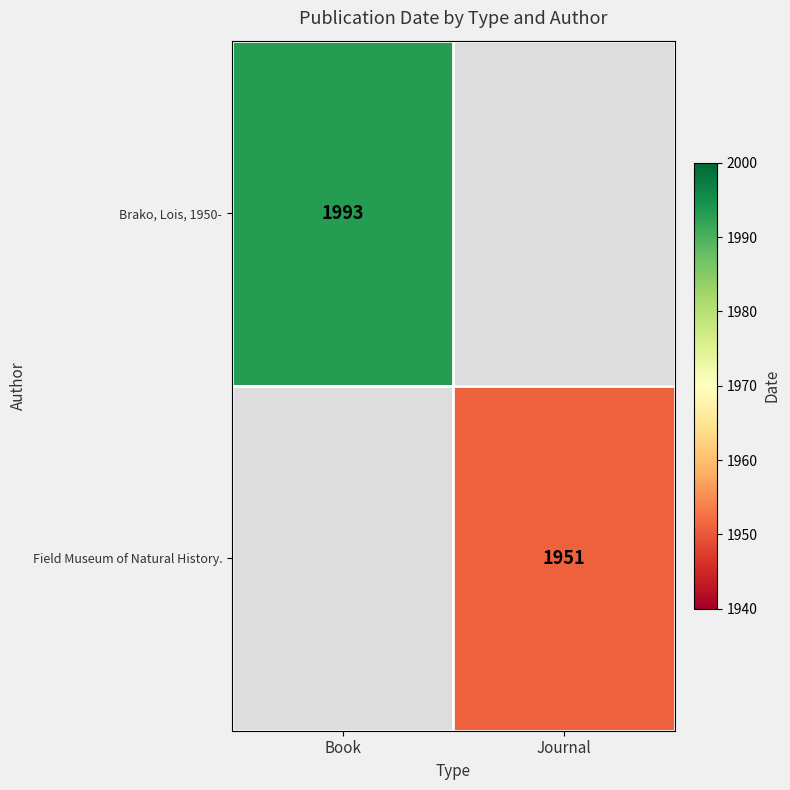

The value of Field Museum of Natural History. at Journal is 3288. True or false?

False